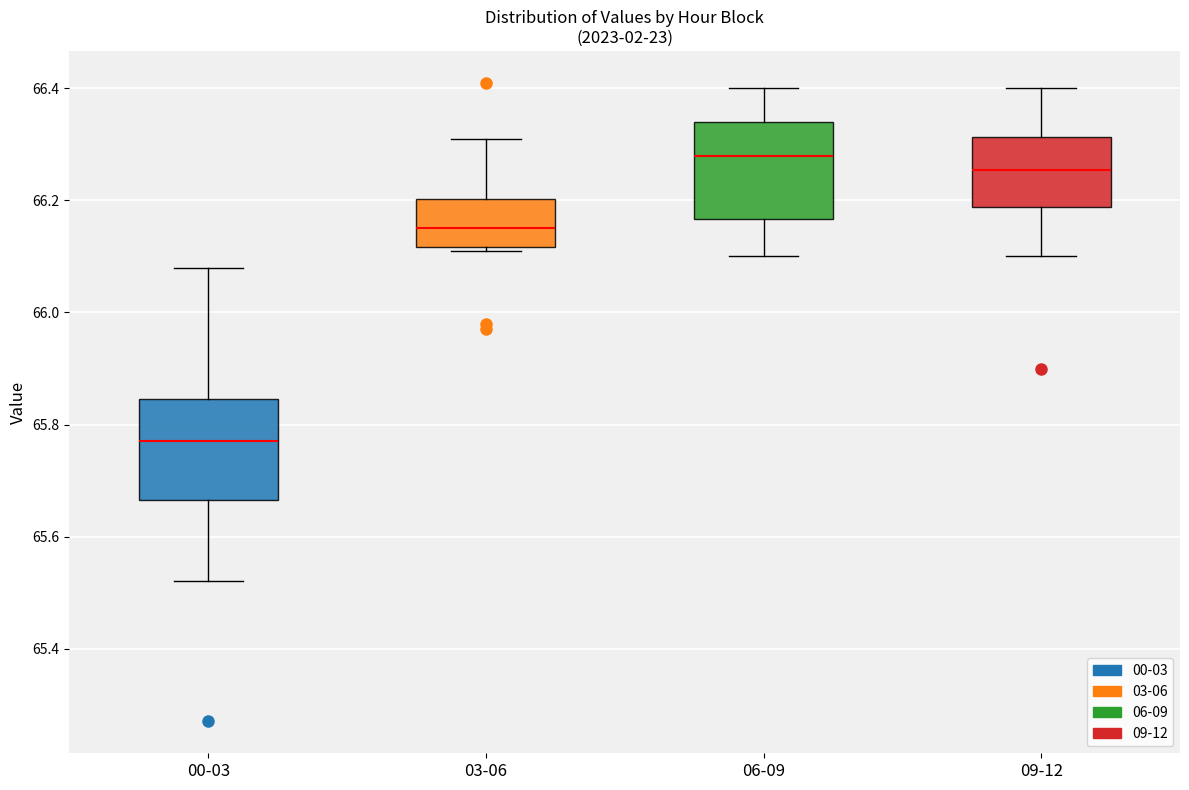

Which box has the highest median line?

06-09